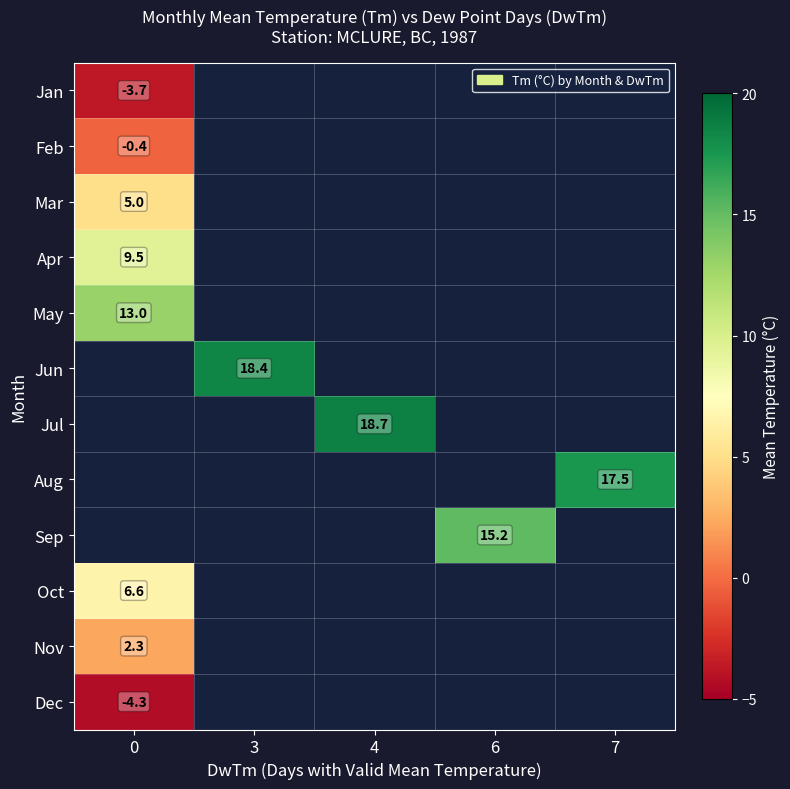

How many positive values does the row_3 series have?

1